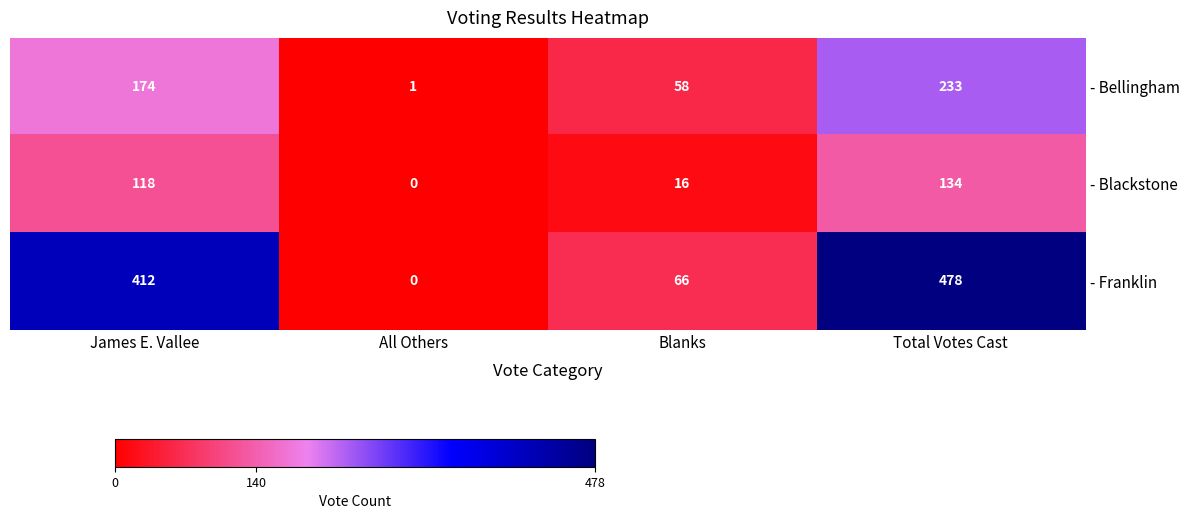

Reading left to right, extract all data points from this chart.

- Bellingham: 174	1	58	233
- Blackstone: 118	0	16	134
- Franklin: 412	0	66	478